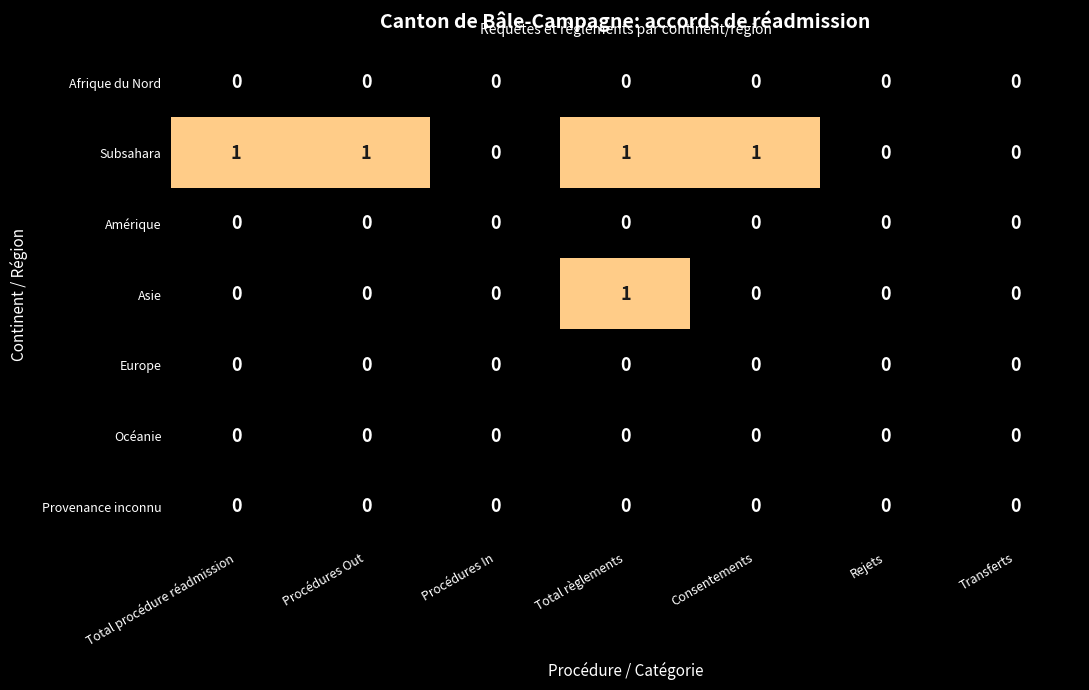

Which series has the largest total across all categories?

Subsahara